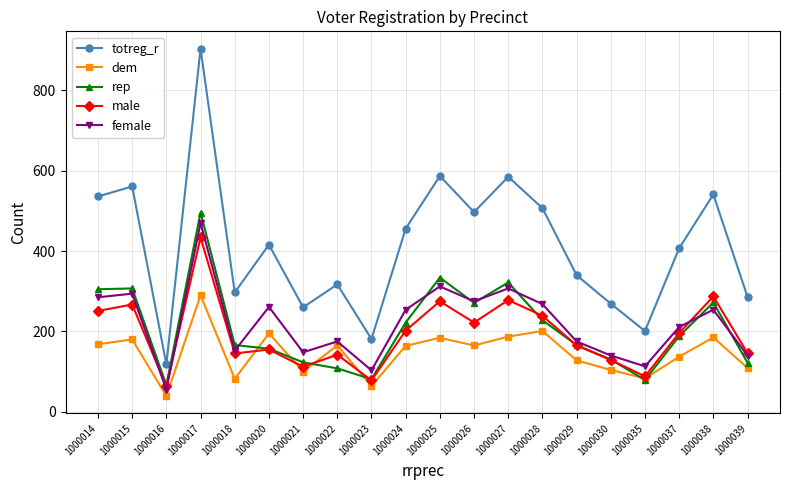

Where is the first local minimum for female?

1000016